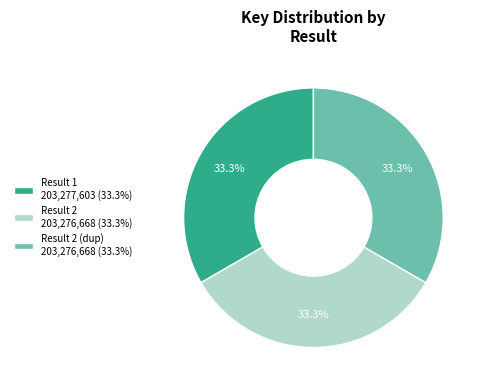

How much of the chart is everything except Result 1 203,277,603 (33.3%)?

66.7%